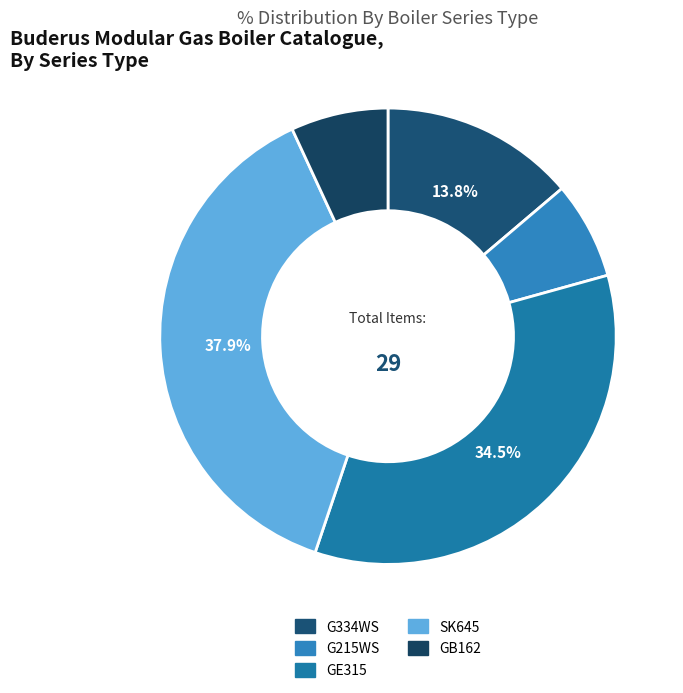

Combined, what portion of the pie is GE315 and G334WS?

48.3%